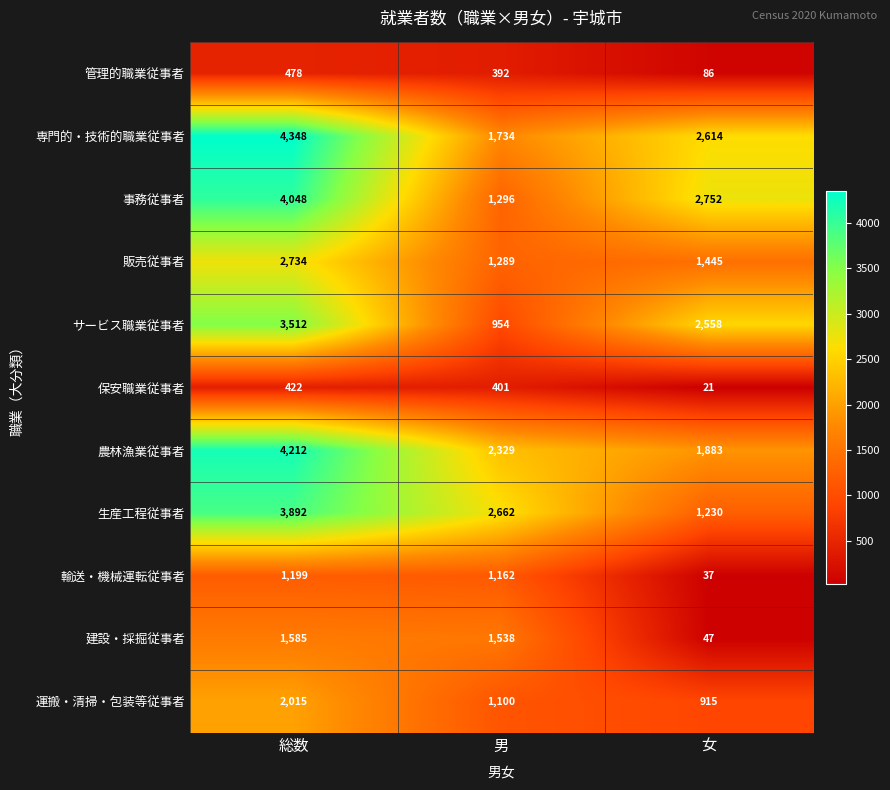

How many data points in サービス職業従事者 are less than 2558?

1